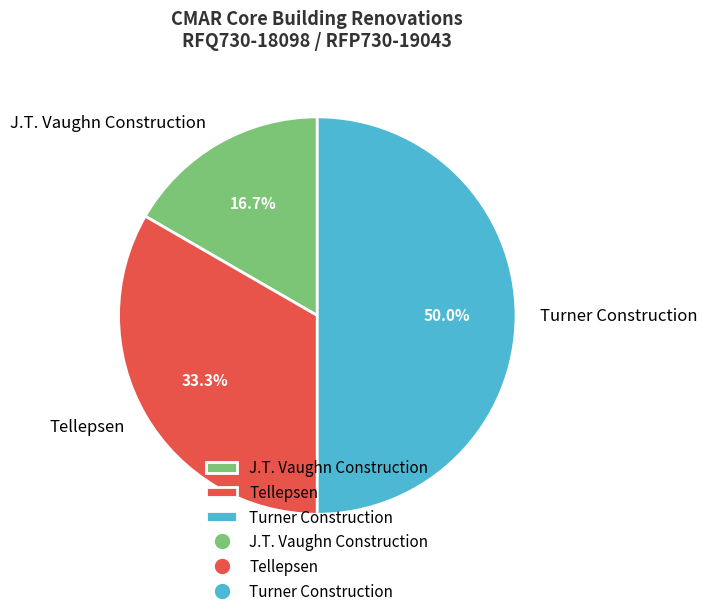

Which category has the biggest portion of the pie?

Turner Construction